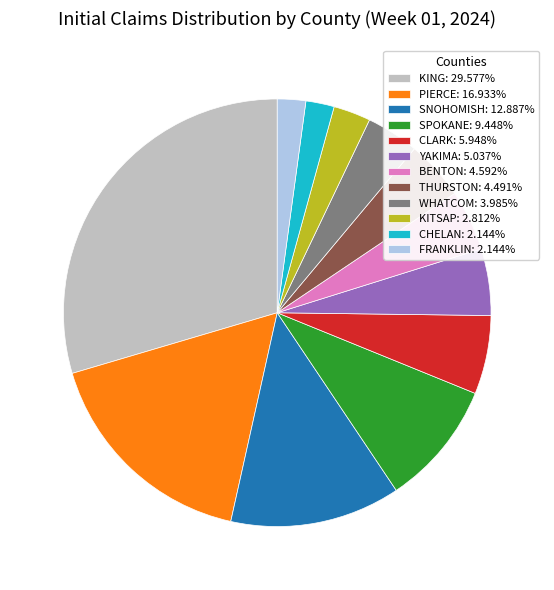

Between SNOHOMISH and YAKIMA, which is larger?

SNOHOMISH